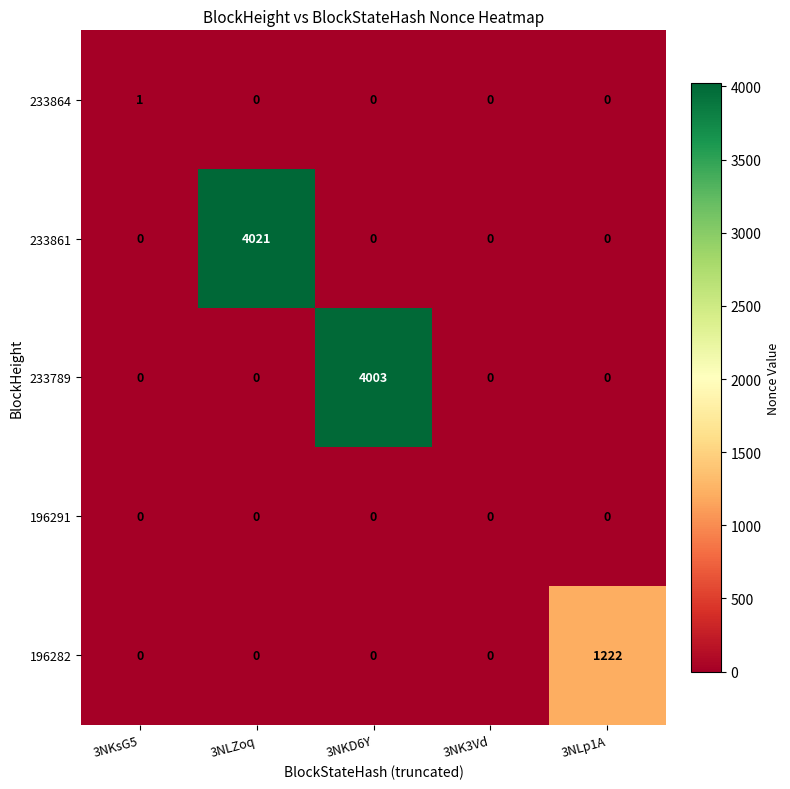

True or false: 233789 has a value of 0 at 3NK3Vd.

True